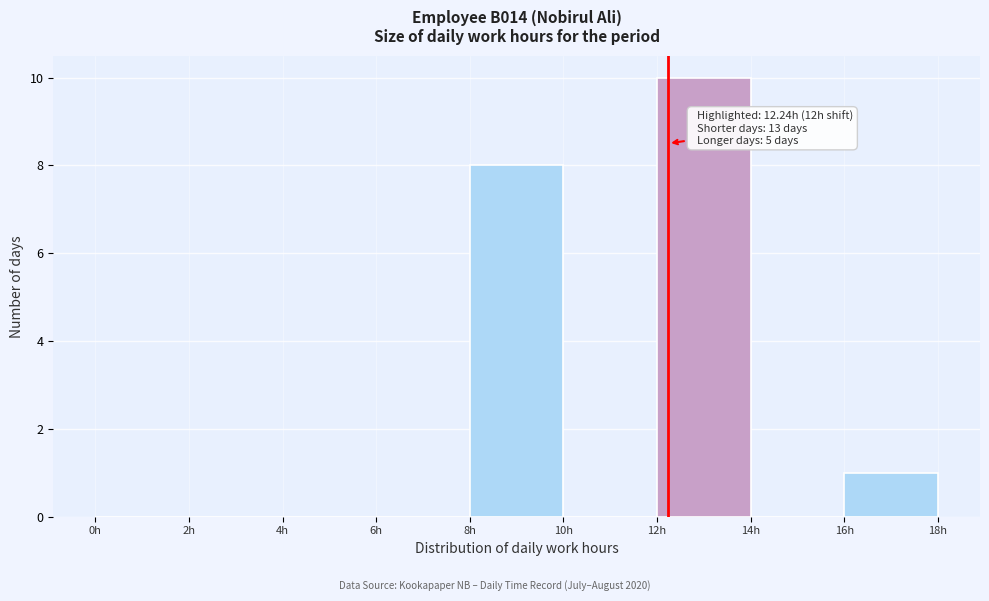

Over which range of the x-axis is the bar tallest?

12 to 14